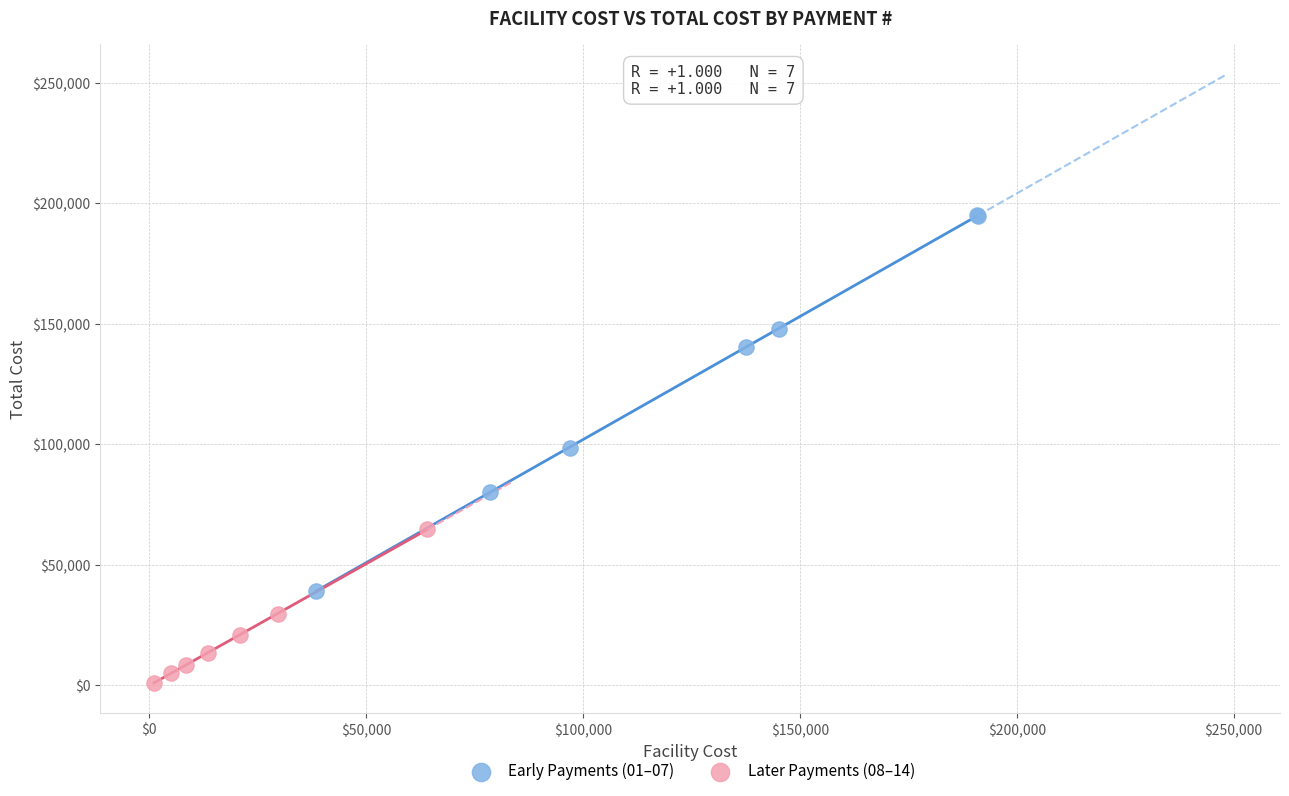

Which series has the widest spread of Y values?

Early Payments (01–07)